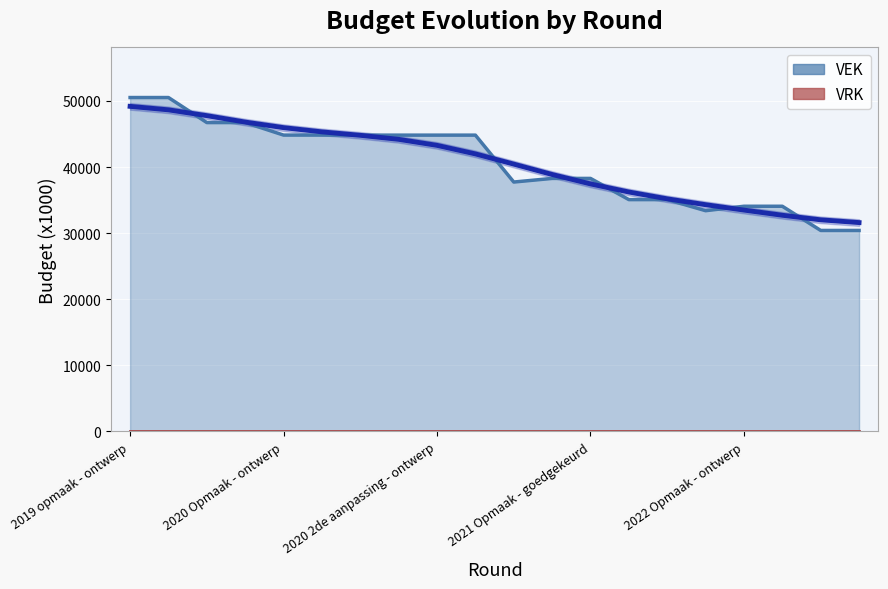

Does the chart display data point markers on the line(s)?

No